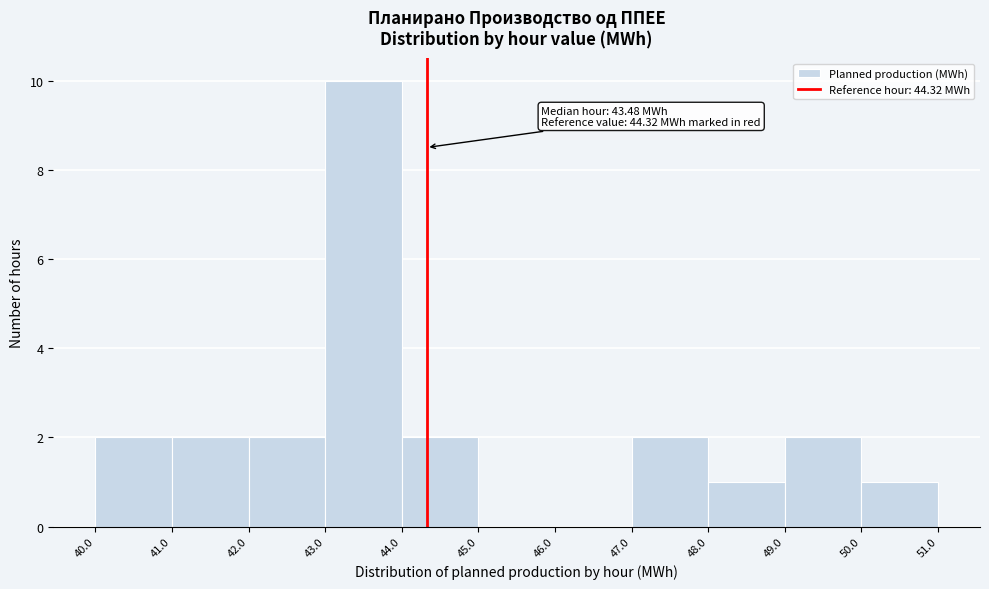

Which range on the x-axis has the tallest bar?

43.0 to 44.0